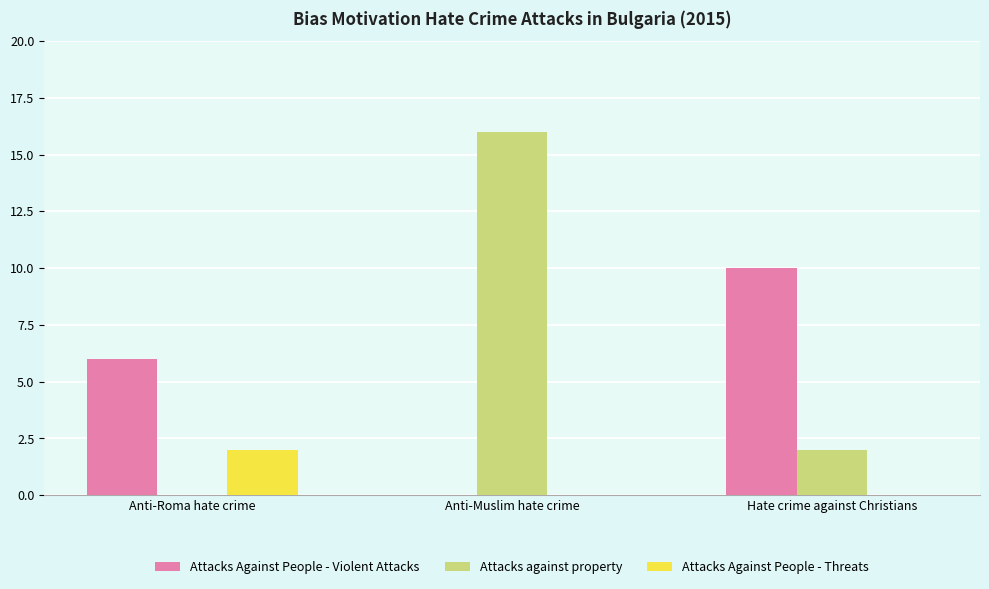

Between Anti-Roma hate crime and Hate crime against Christians, which series saw the biggest shift?

Attacks Against People - Violent Attacks